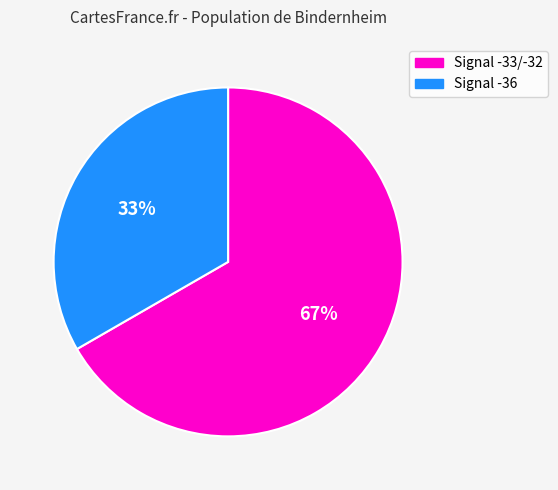

Does any single category account for the majority?

Yes